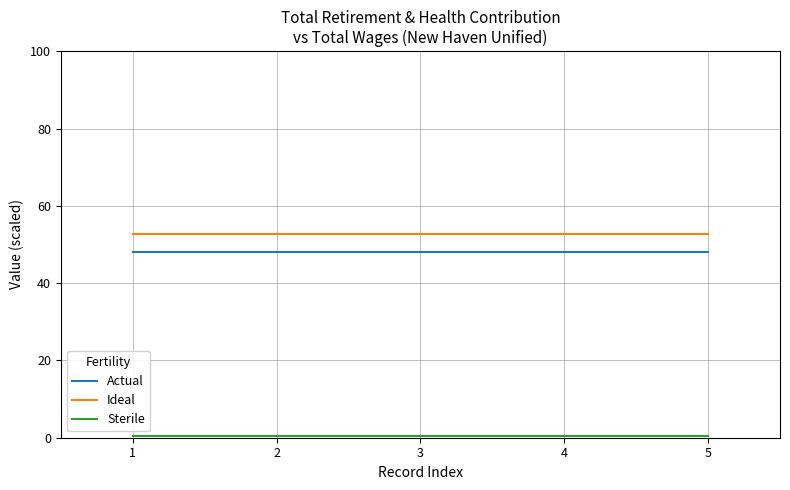

True or false: Ideal and Actual intersect in this chart.

False